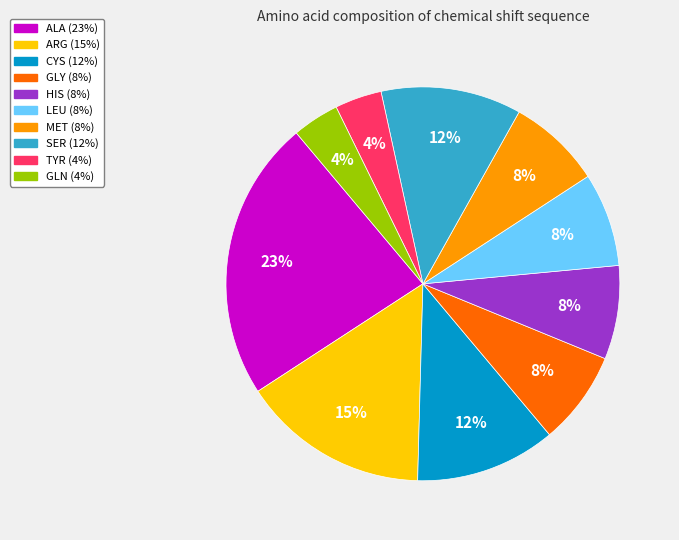

To the nearest percent, what portion does SER represent?

12%